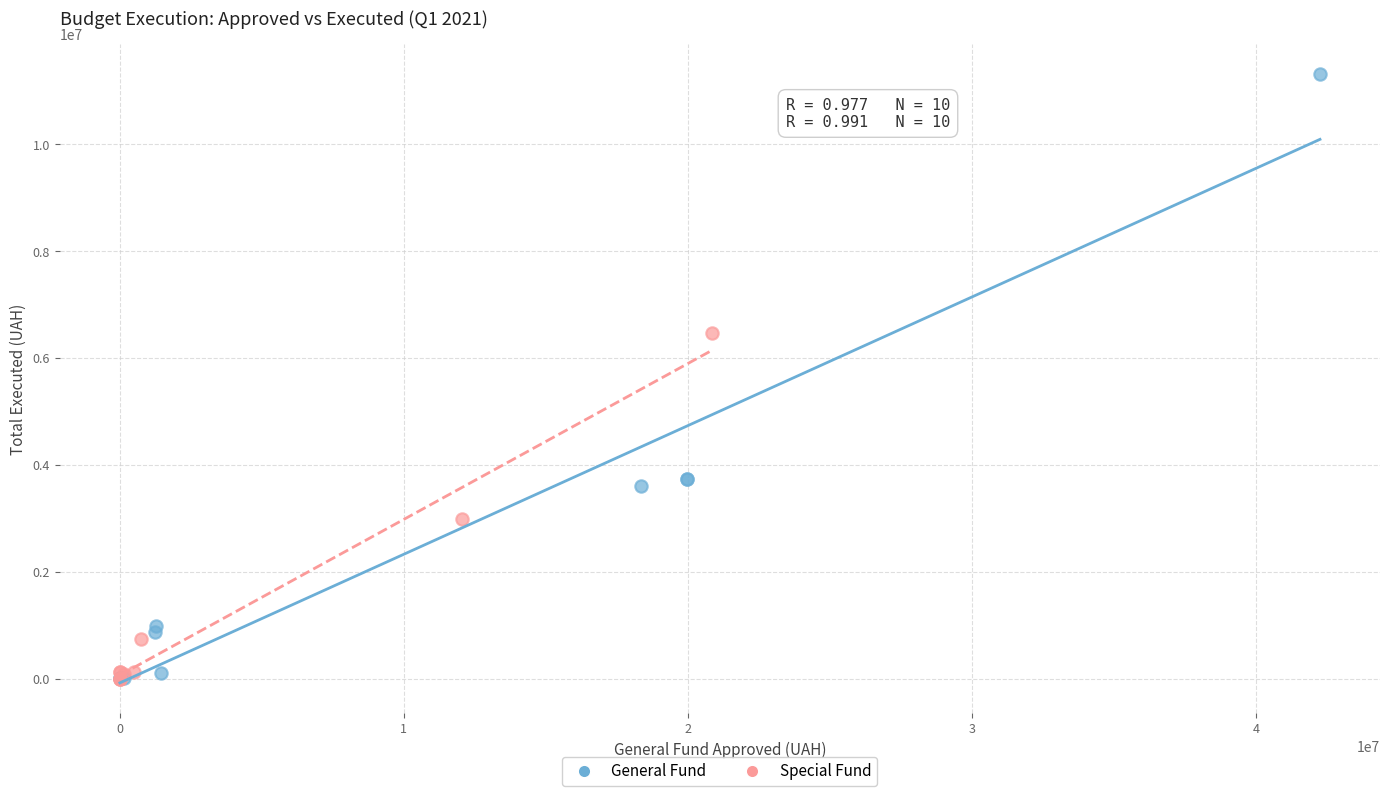

Which series has the widest spread of Y values?

General Fund